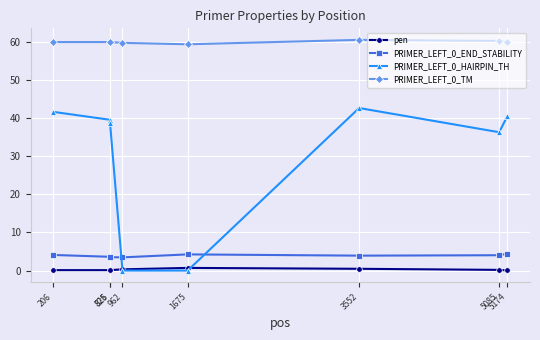

What is the maximum value for PRIMER_LEFT_0_HAIRPIN_TH?

42.6